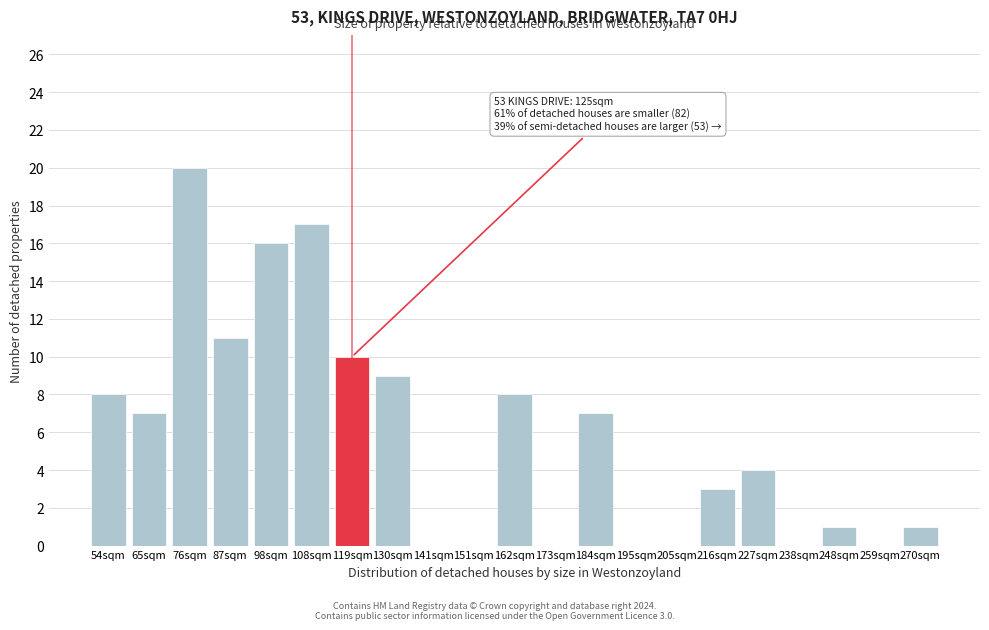

Reading left to right, what are all the values shown in this chart?

54sqm=8	65sqm=7	76sqm=20	87sqm=11	98sqm=16	108sqm=17	119sqm=10	130sqm=9	141sqm=0	151sqm=0	162sqm=8	173sqm=0	184sqm=7	195sqm=0	205sqm=0	216sqm=3	227sqm=4	238sqm=0	248sqm=1	259sqm=0	270sqm=1